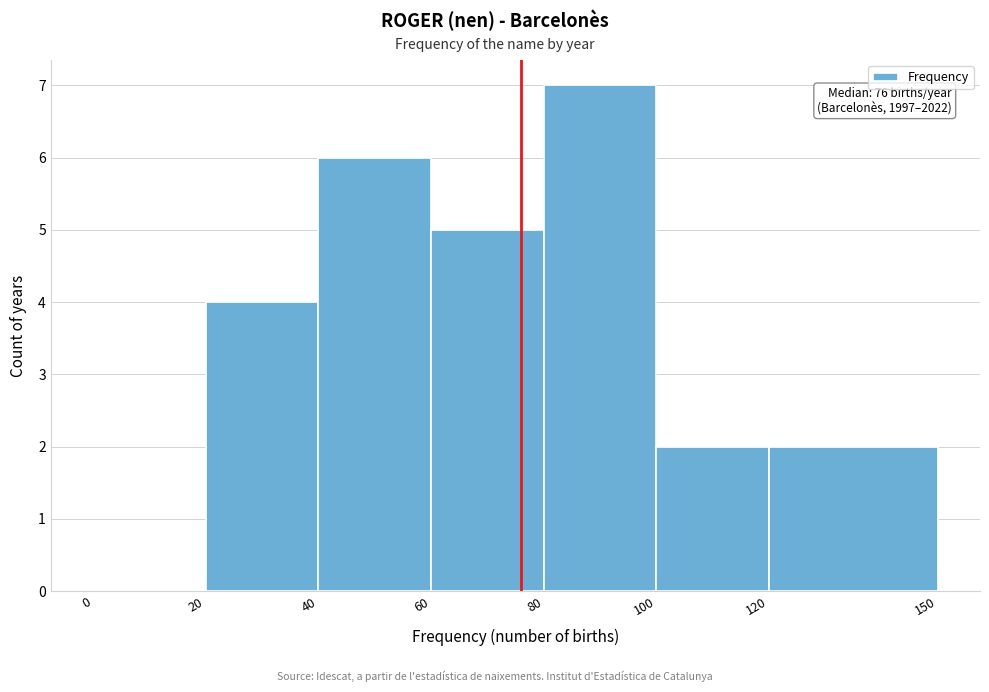

Which range on the x-axis has the tallest bar?

80 to 100